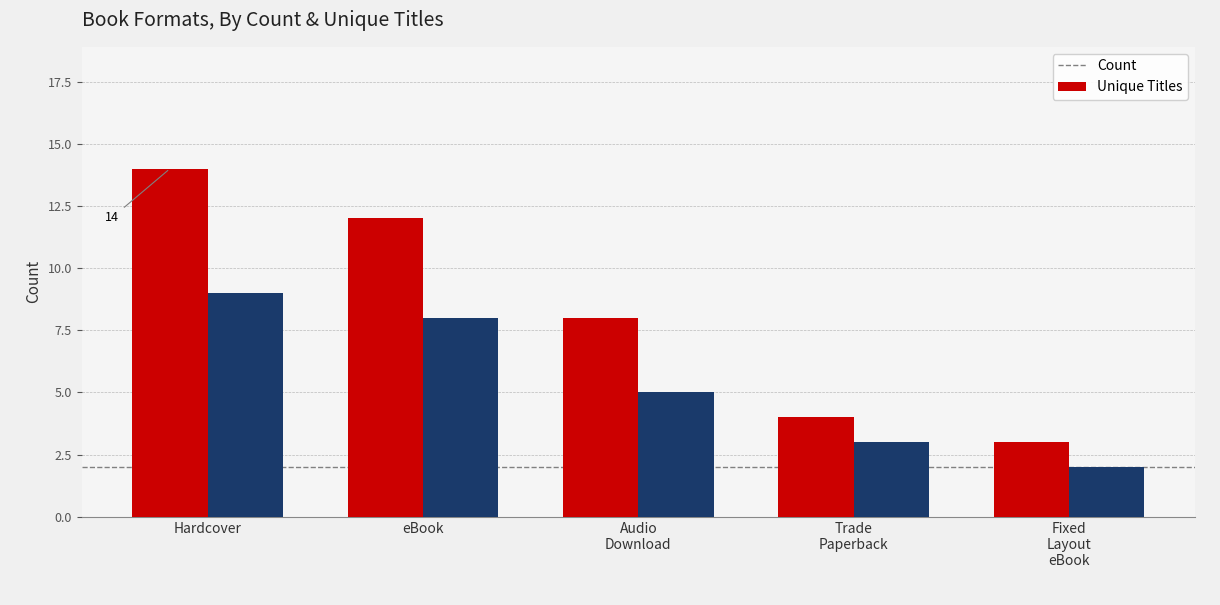

The Unique Titles series shows 3 at Fixed
Layout
eBook. True or false?

False